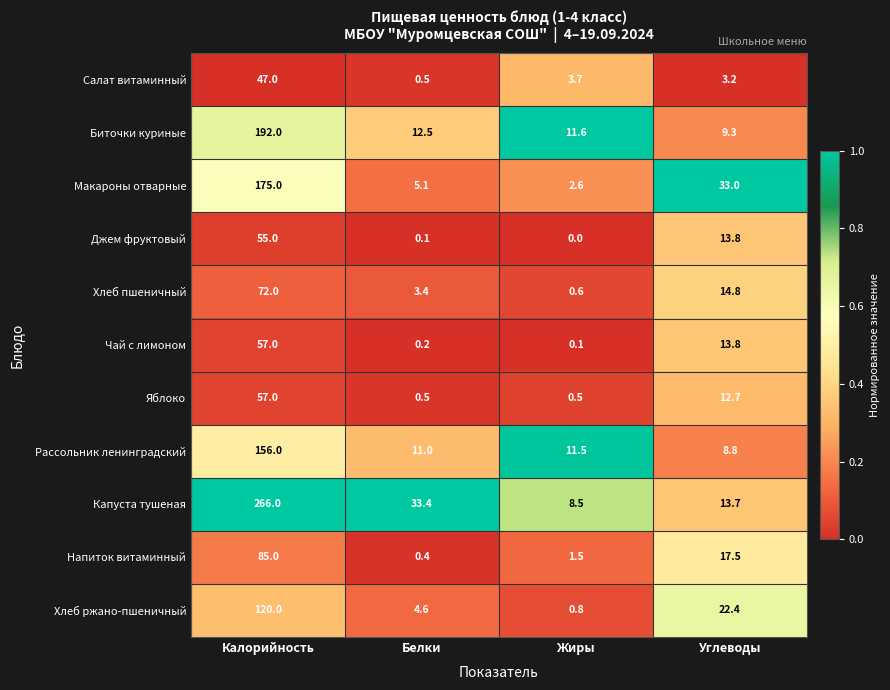

Rank the categories by Капуста тушеная value from lowest to highest.

Жиры, Углеводы, Белки, Калорийность